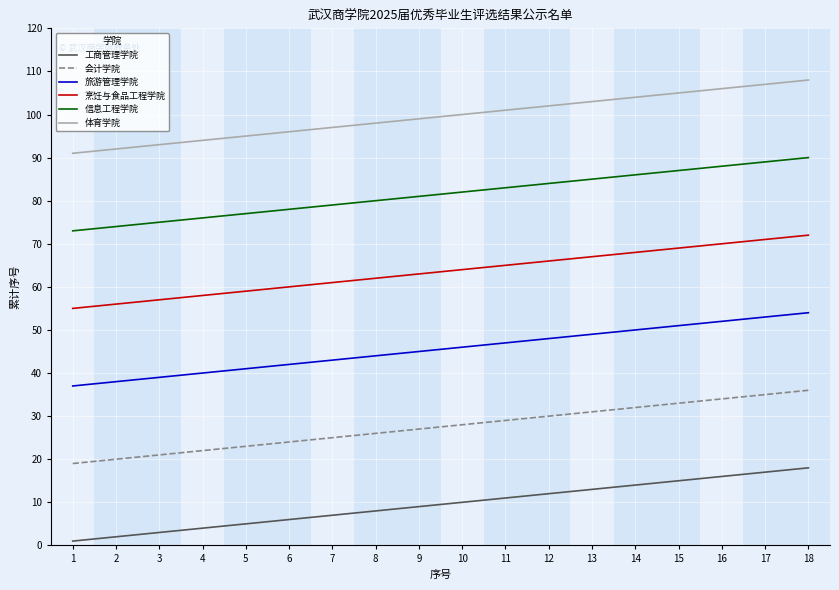

Which series has the largest total across all categories?

体育学院